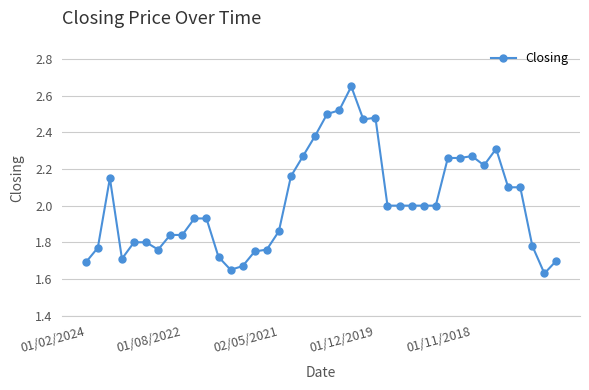

True or false: there are more than 0 points higher than both neighbors.

True